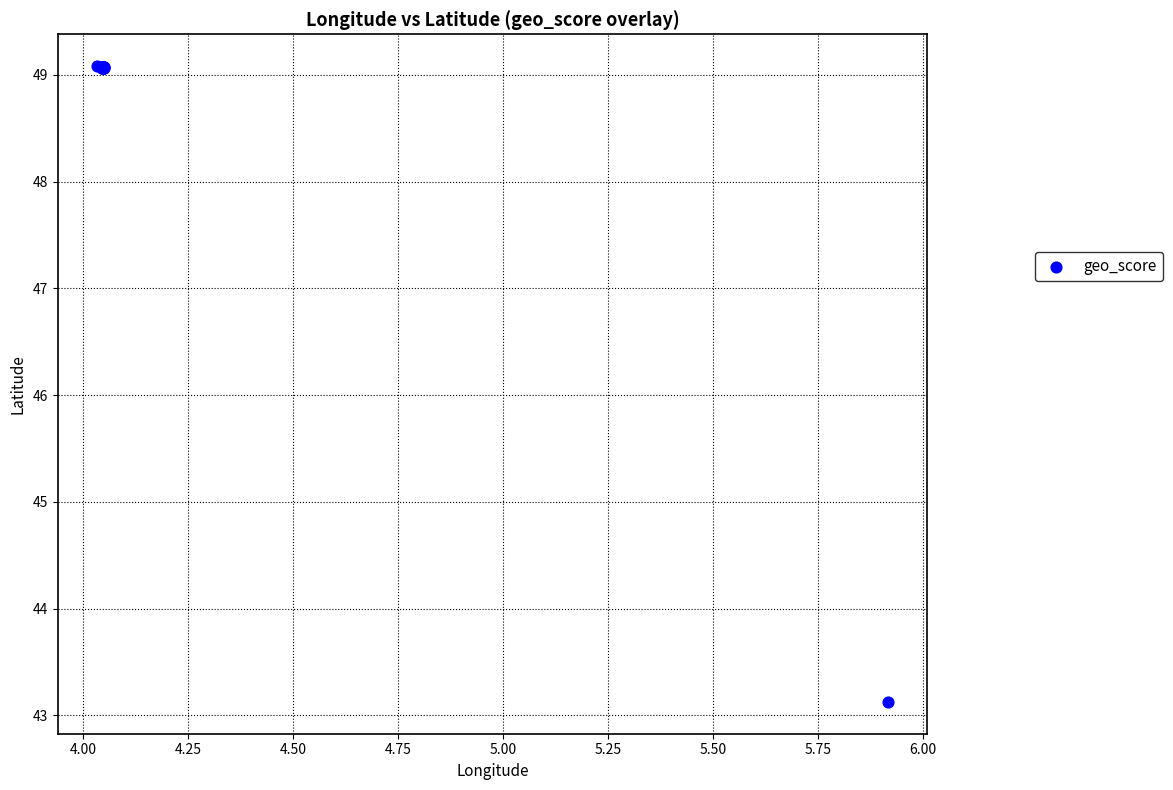

What Y value in the scatter plot is closest to 46?

43.1